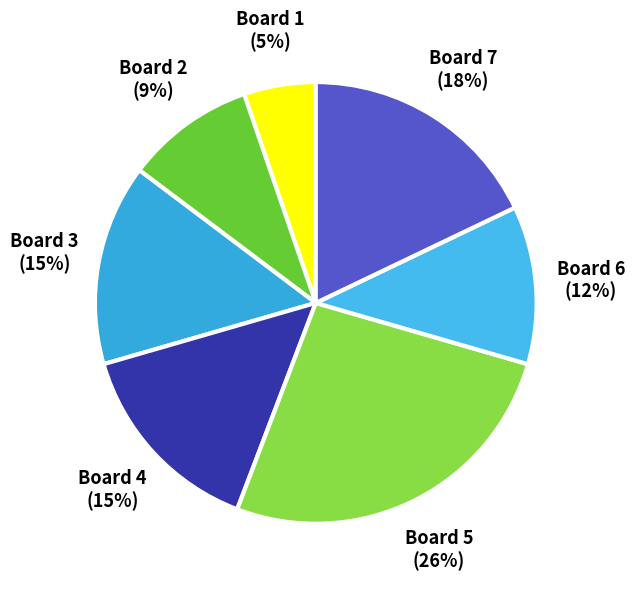

Combined, do Board 4 and Board 5 account for over 50%?

No